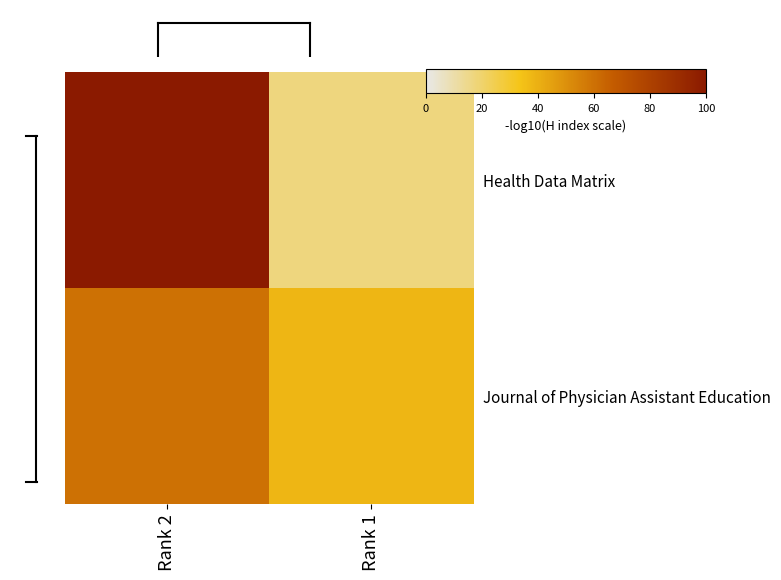

Count the number of data series in this chart.

2